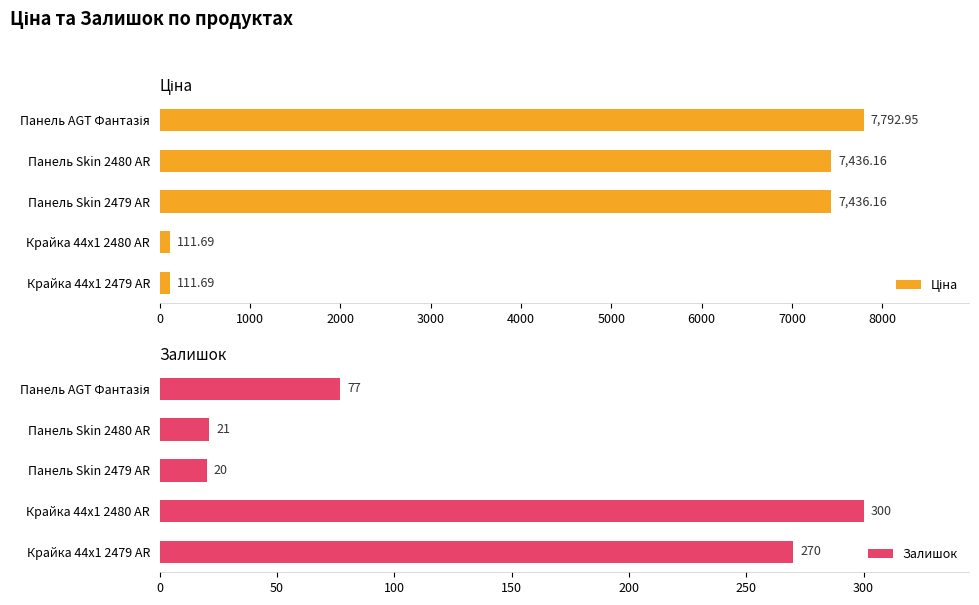

What is the difference between the maximum and minimum values in the Залишок series?

280